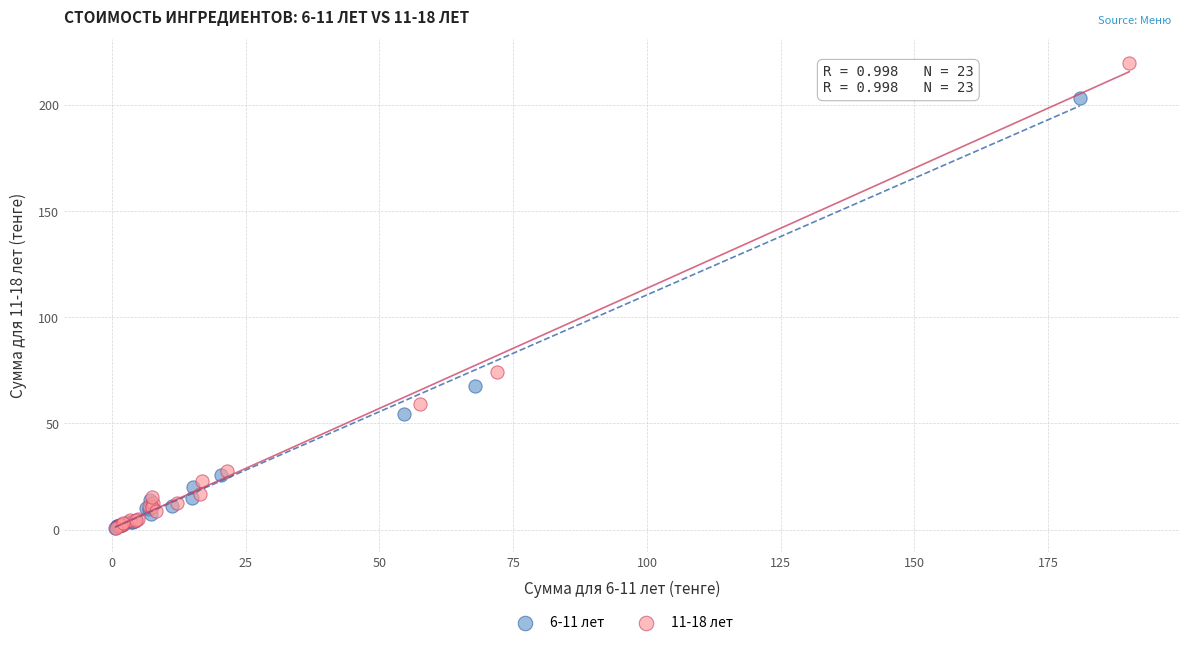

Which series has the largest Y range (max minus min)?

11-18 лет